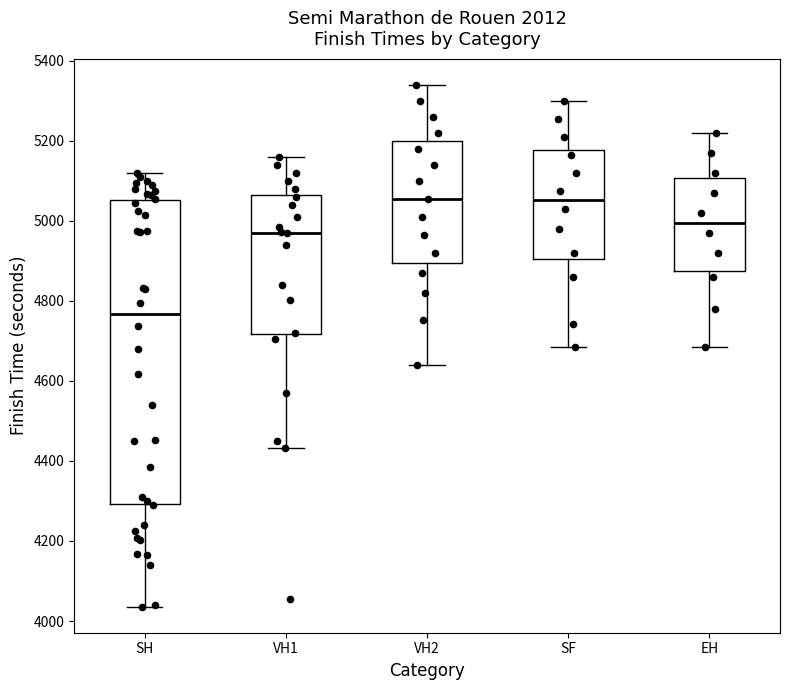

Comparing the boxes themselves (not the whiskers), which one is the tallest?

SH